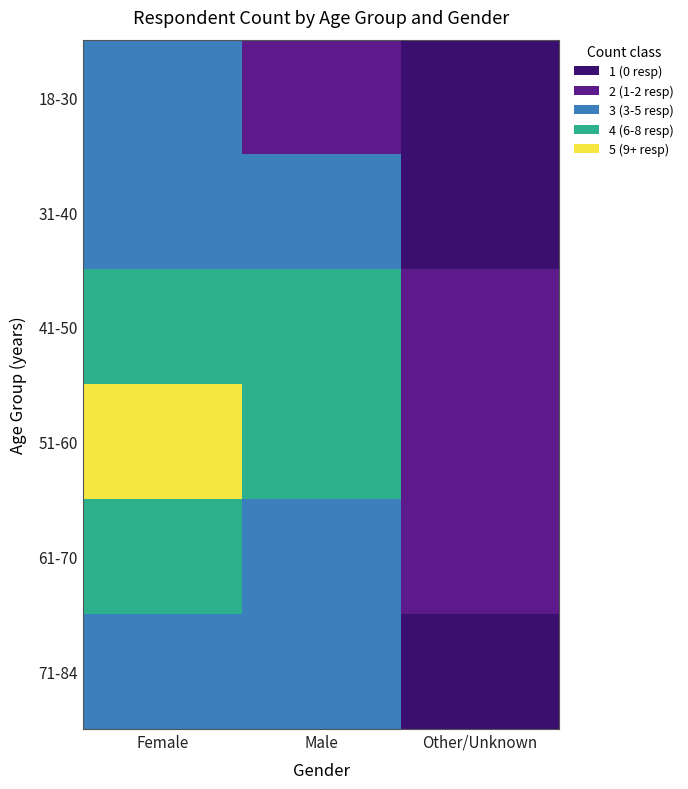

Which series has the widest spread of values?

51-60